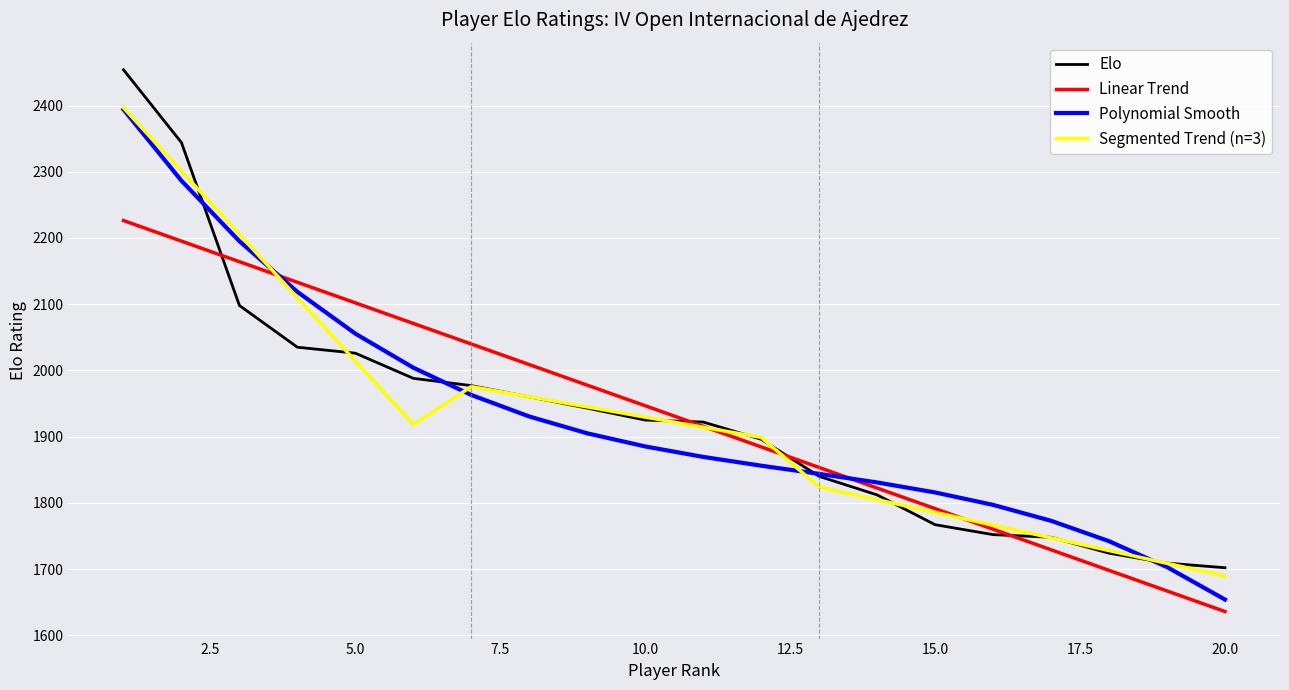

What is the maximum value shown in the chart?

2454.0